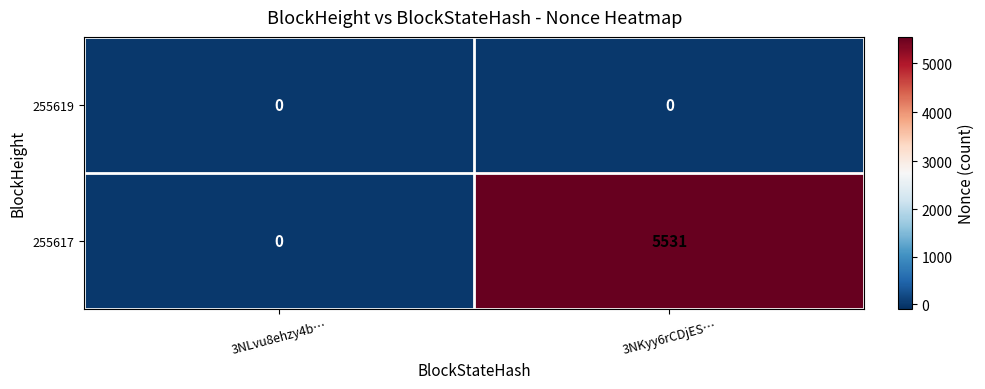

At which label does 255617 reach its minimum?

3NLvu8ehzy4b…